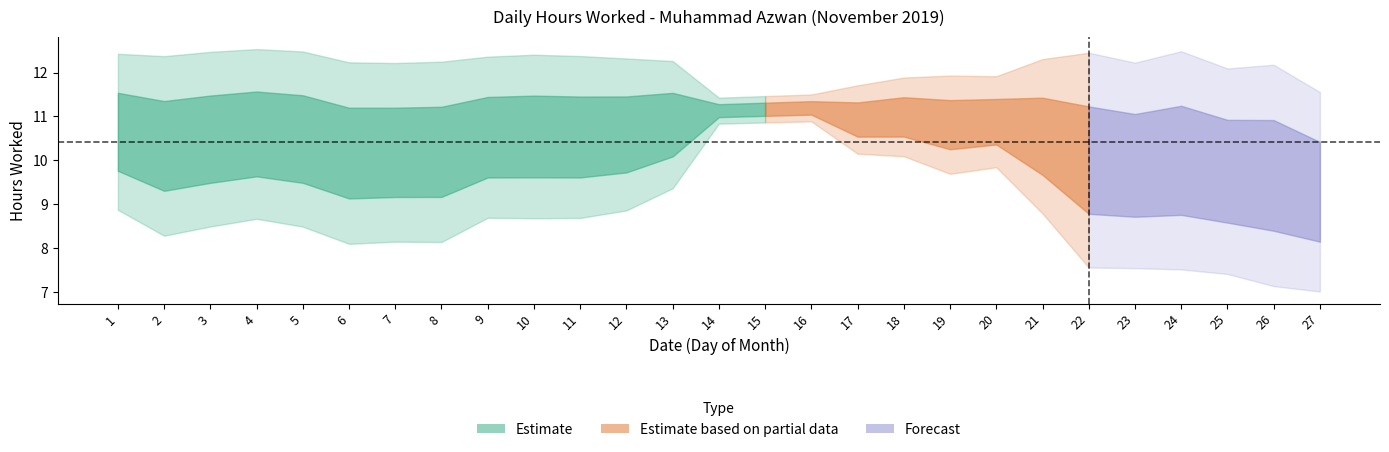

Count the number of values greater than 10.

16